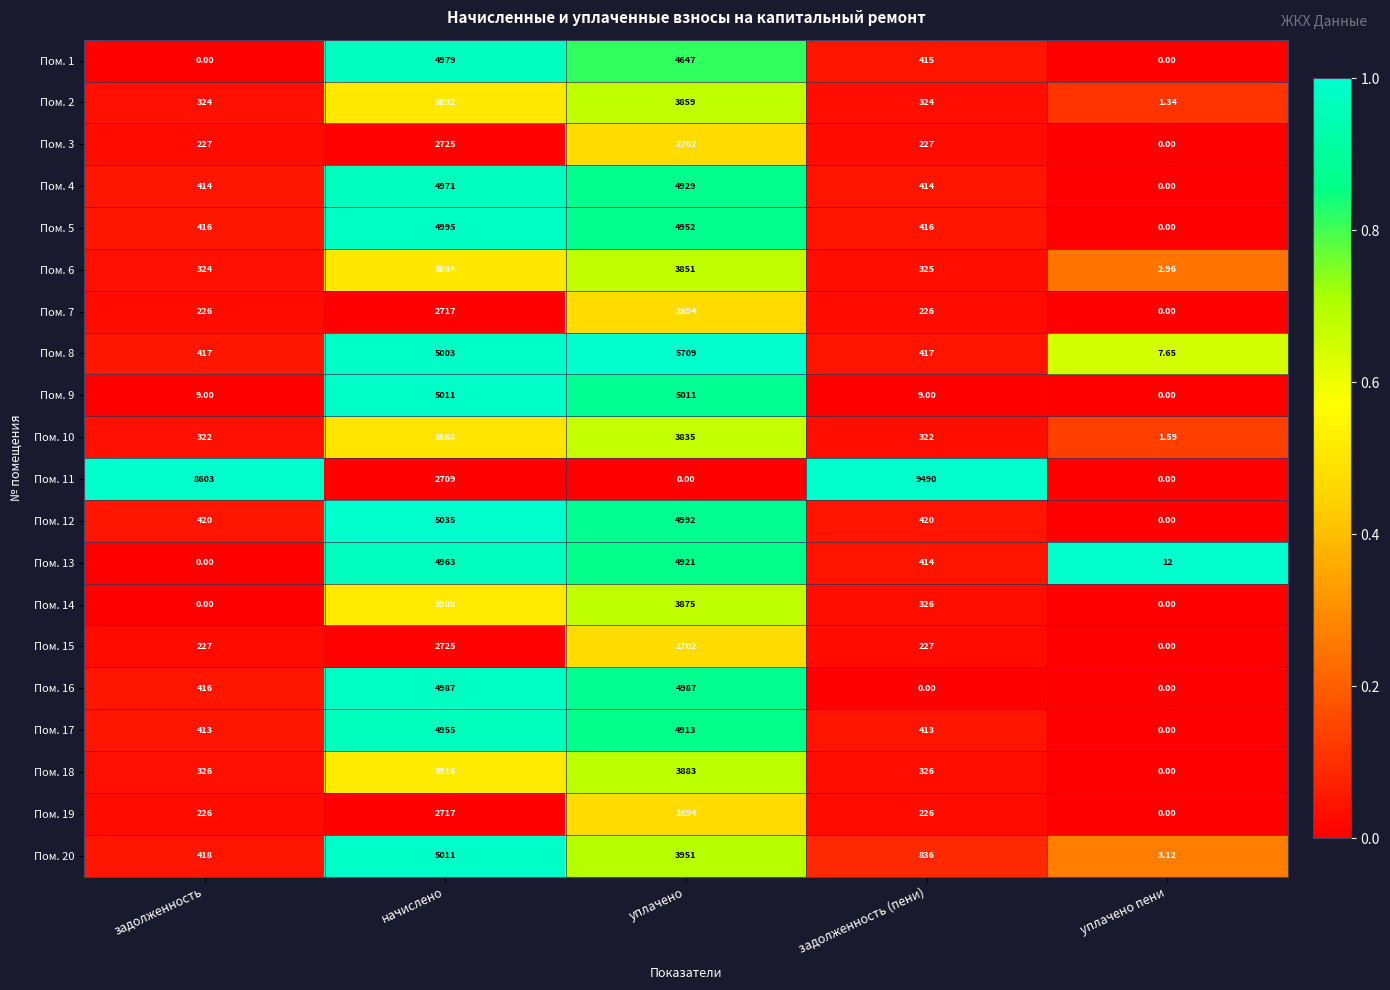

Where does the Пом. 13 series first go above 414?

начислено